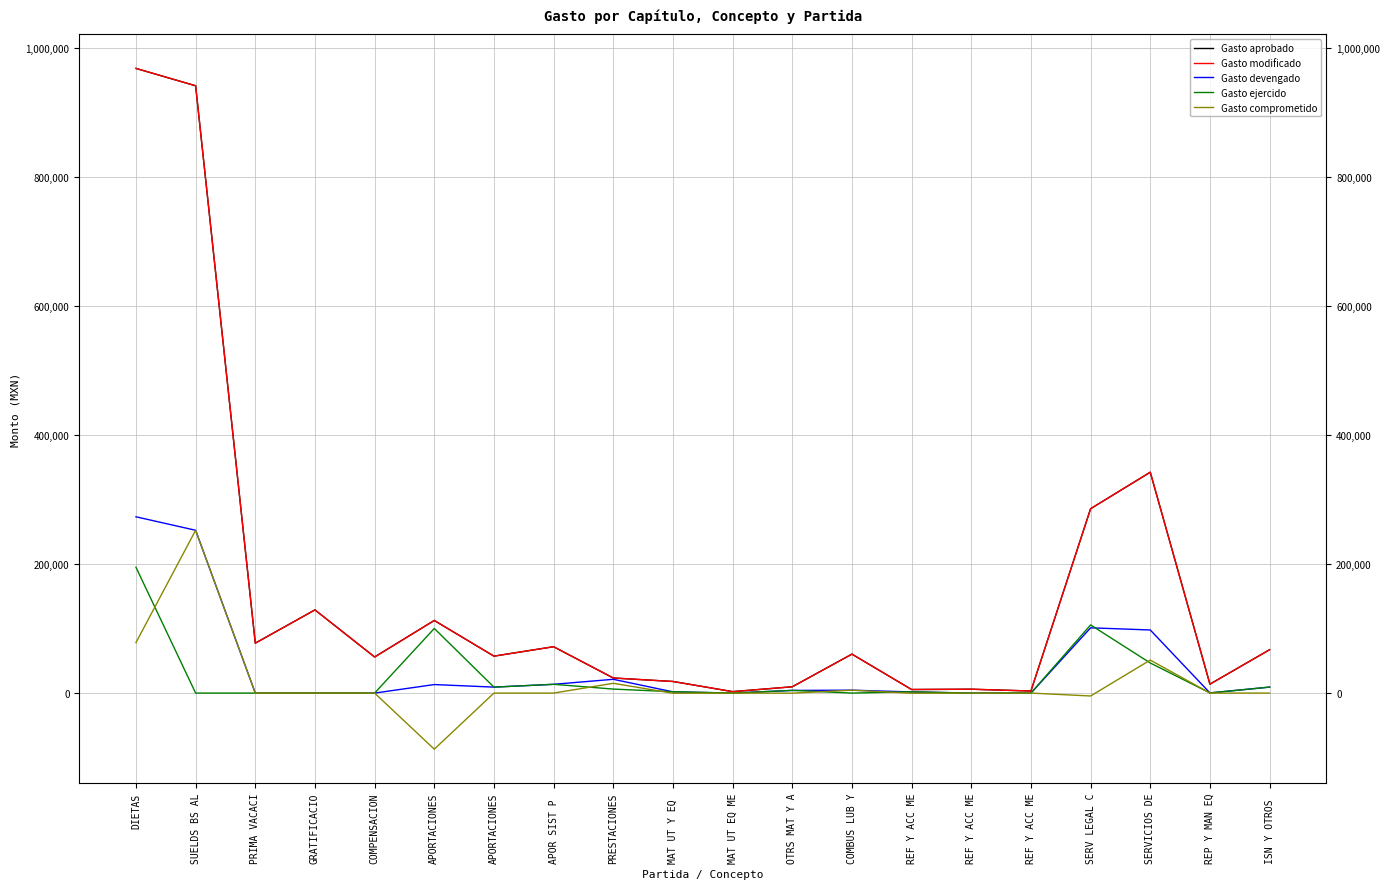

What is the sum of all Gasto comprometido values?

309460.7